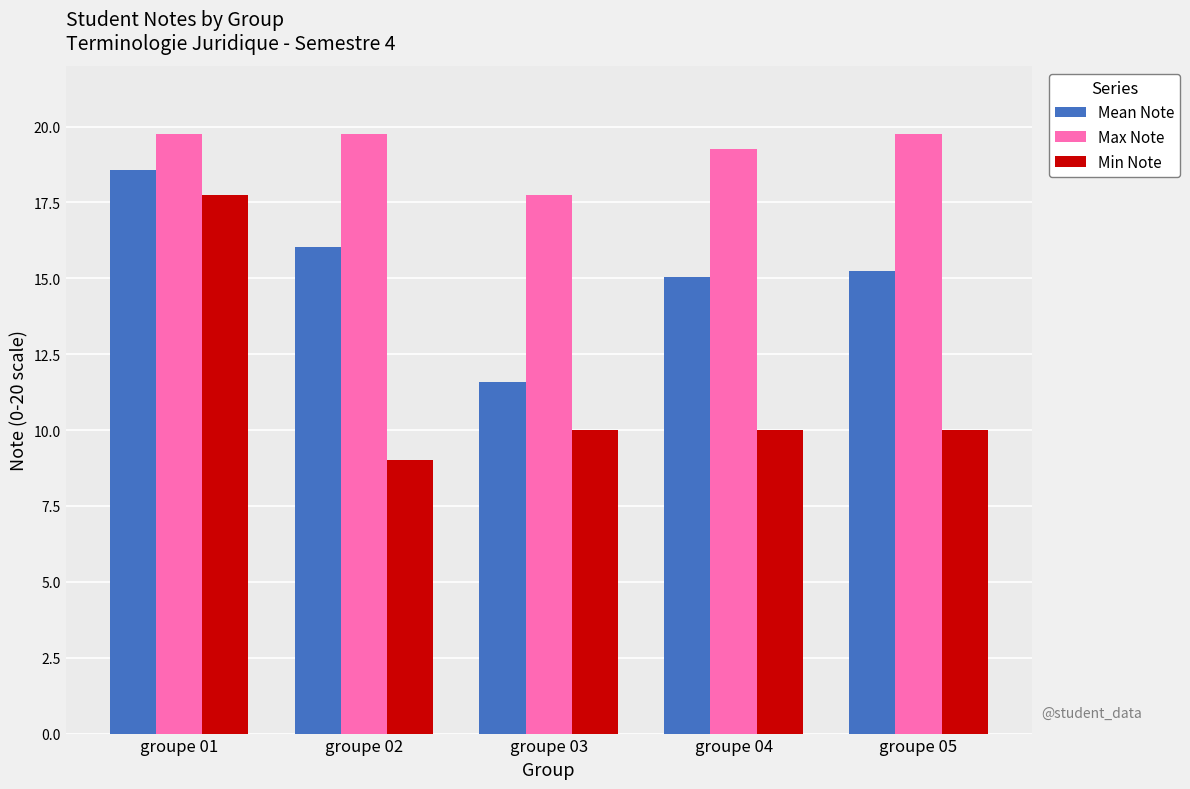

What is the difference between the second highest and minimum values in the Min Note series?

1.0